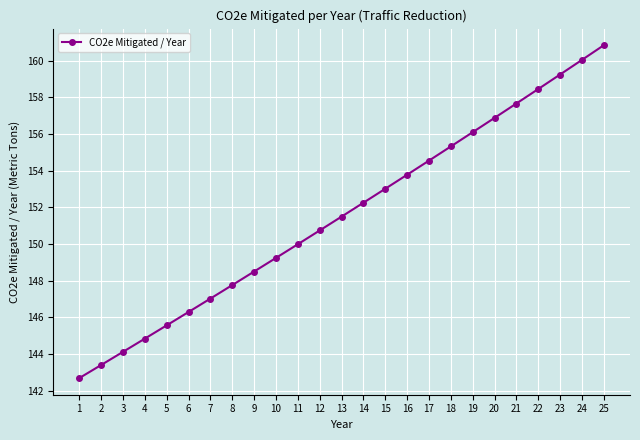

What is the change in value from 9 to 18?

+6.8